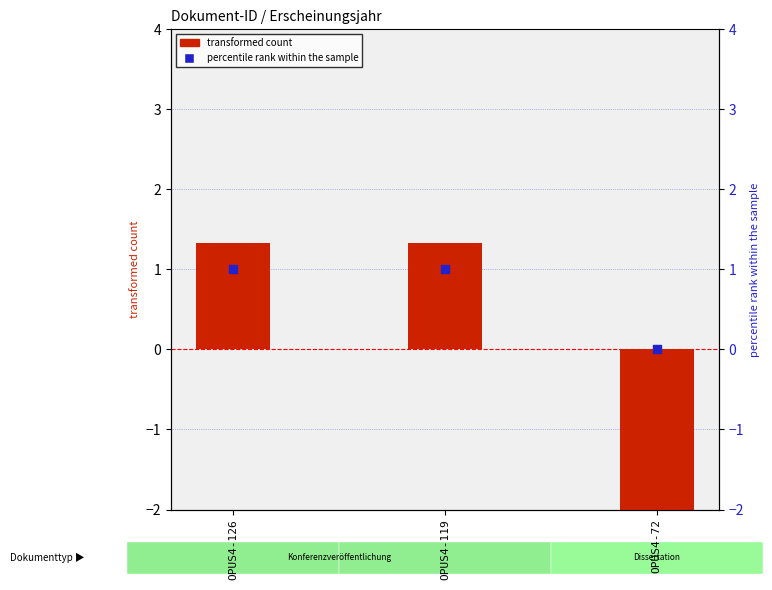

At how many categories does at least one series exceed -1?

3